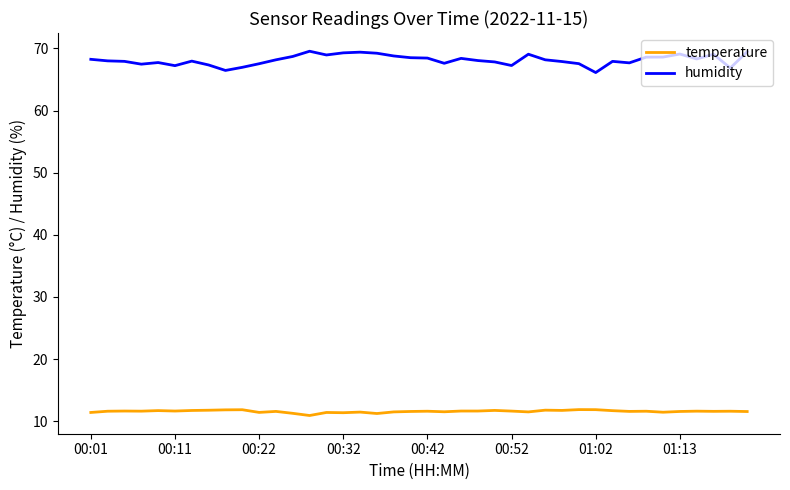

True or false: humidity has more than 0 points higher than both neighbors.

True